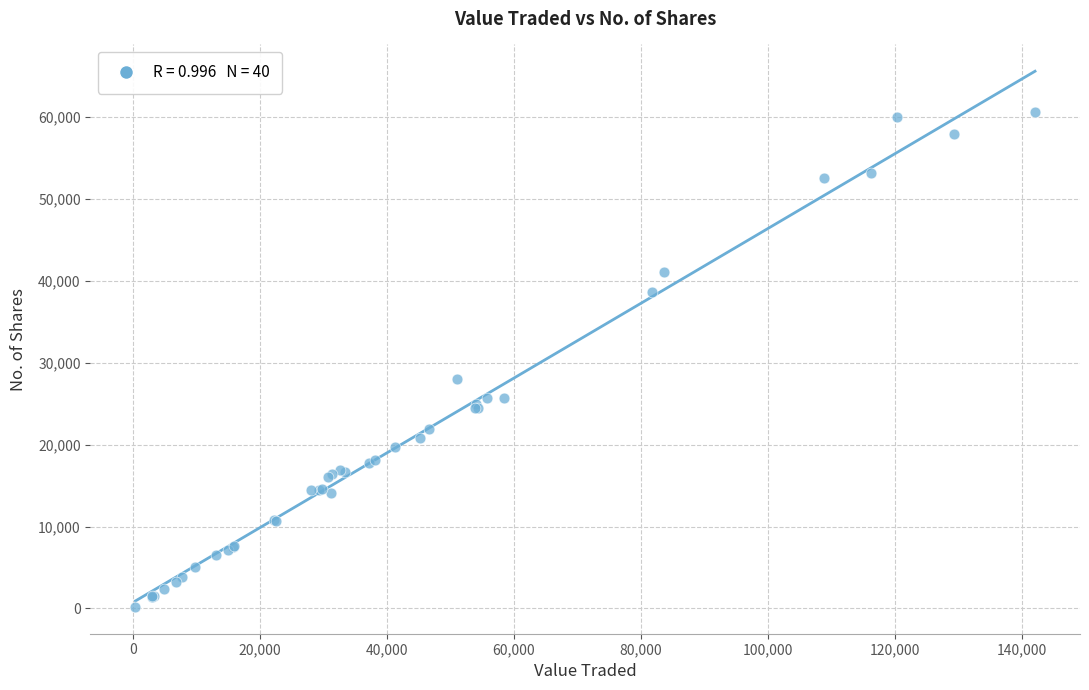

What Y value in the scatter plot is closest to 30384?

28014